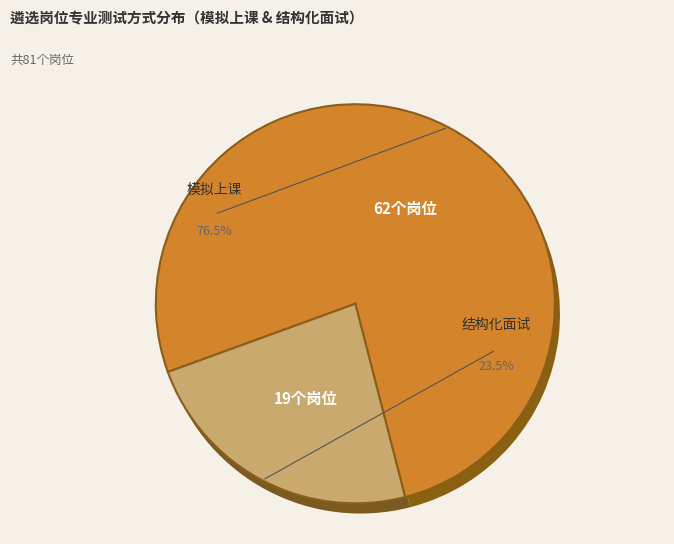

What is the total percentage of 结构化面试 and 模拟上课?

100.0%